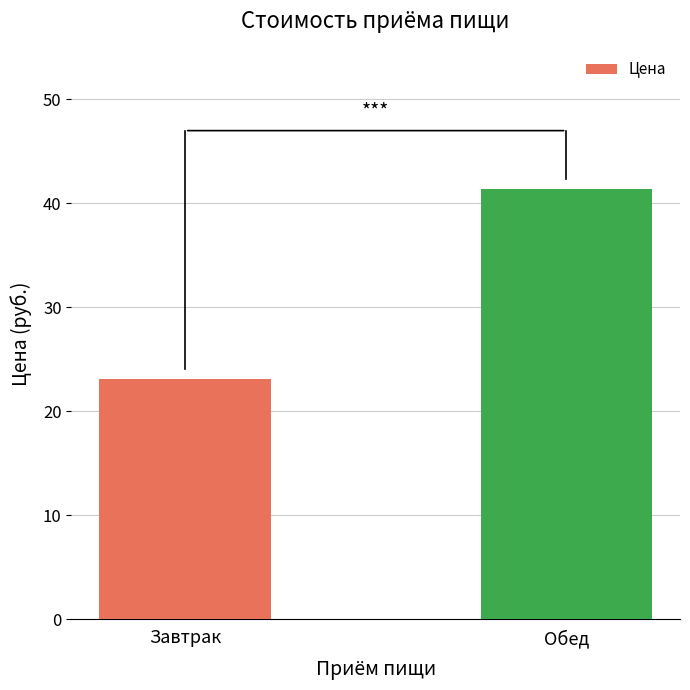

What is the ratio of the value at Завтрак to the value at Обед?

0.6